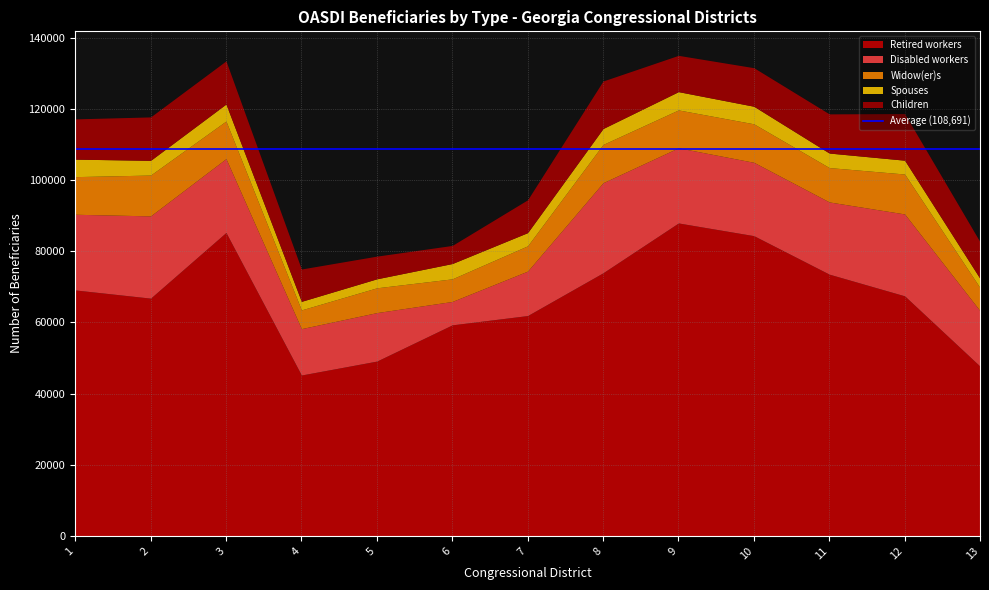

True or false: Widow(er)s and Retired workers cross at least once.

False